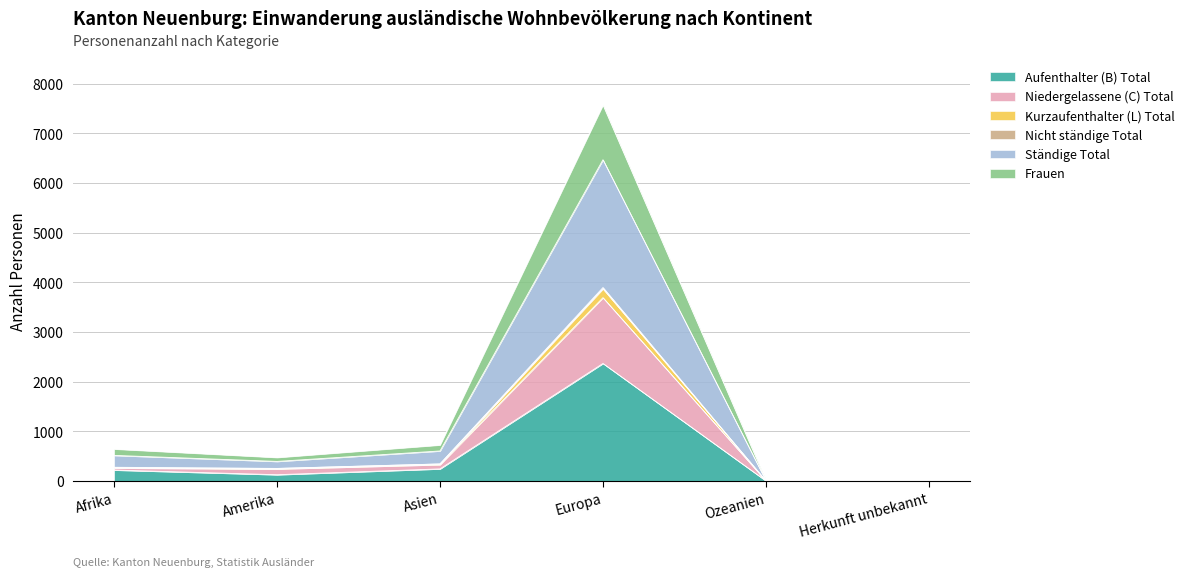

What is the minimum value shown in the chart?

5